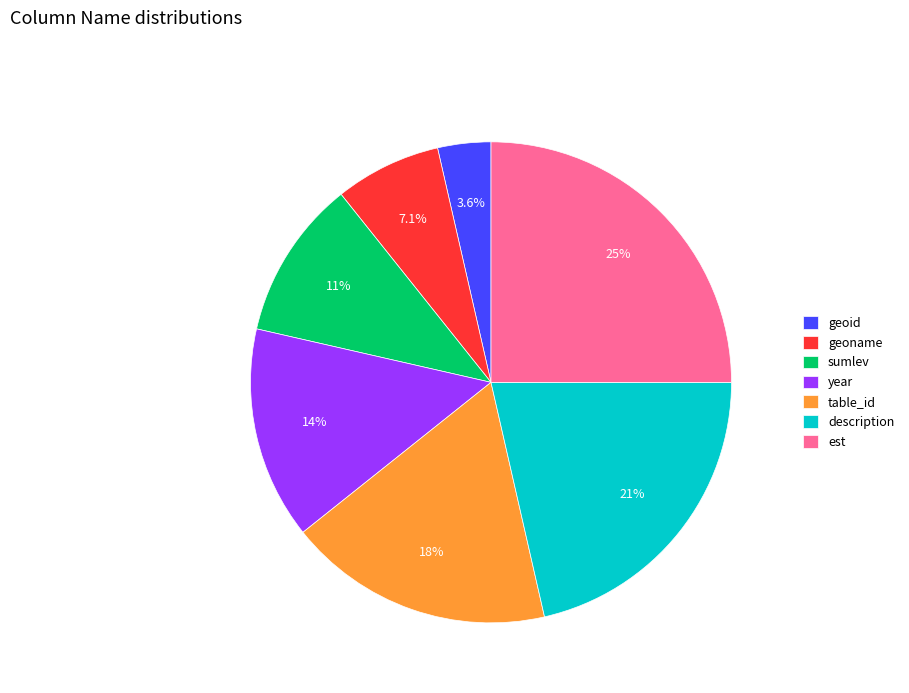

Between geoid and est, which is larger?

est